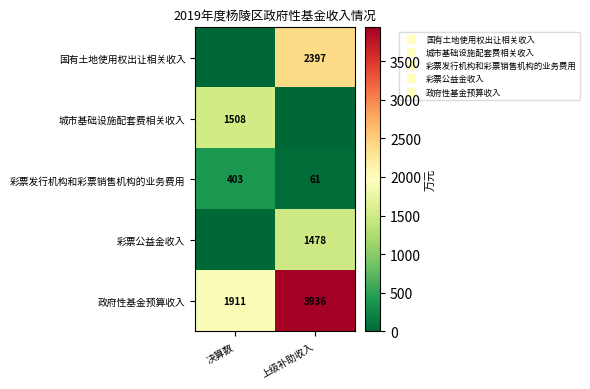

What is the approximate value of 彩票公益金收入 at 上级补助收入?

1478